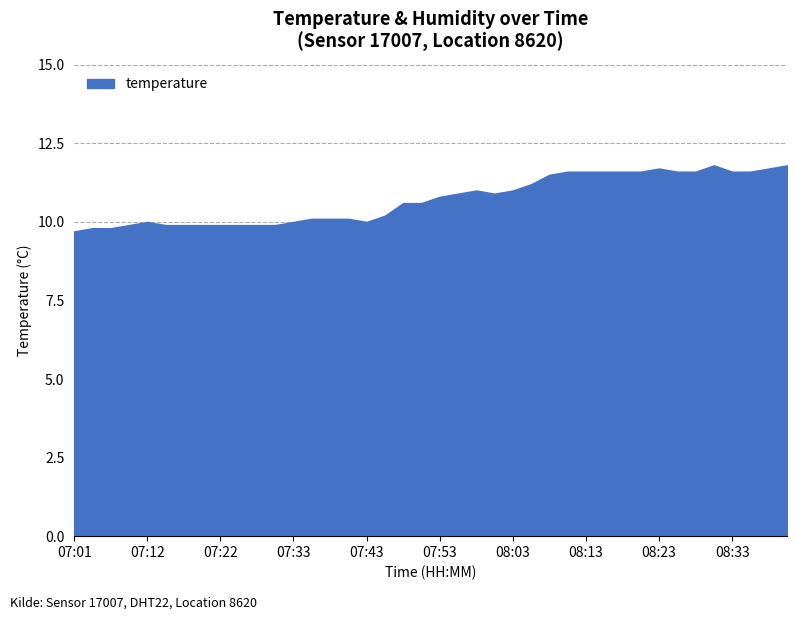

True or false: temperature and humidity cross at least once.

False